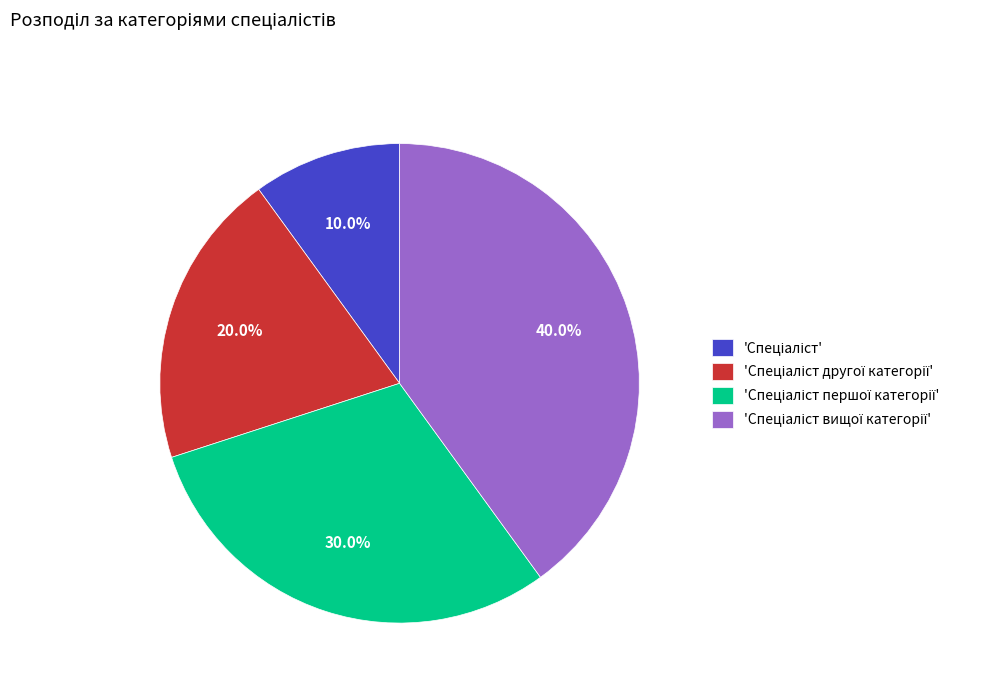

Is there any slice that represents more than half of the pie?

No